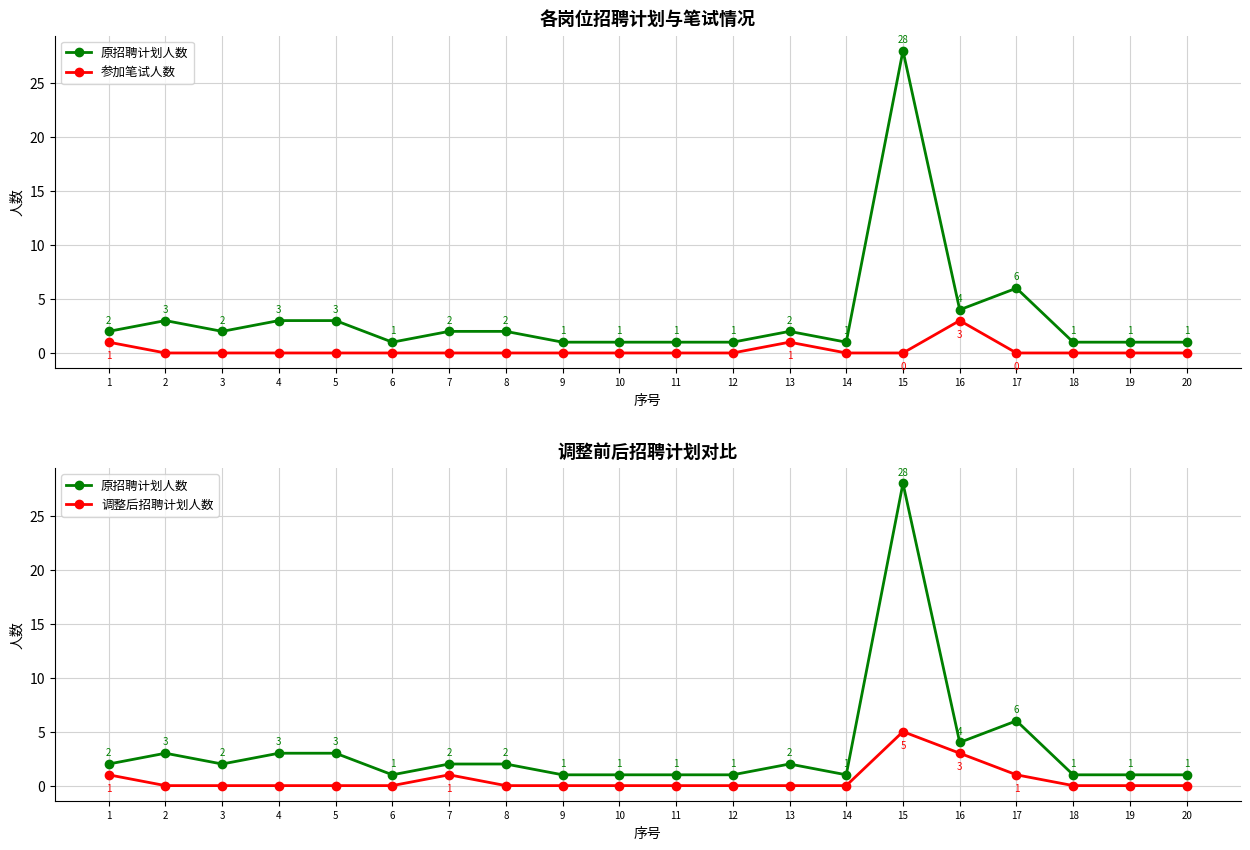

At how many categories does at least one series exceed 17?

1